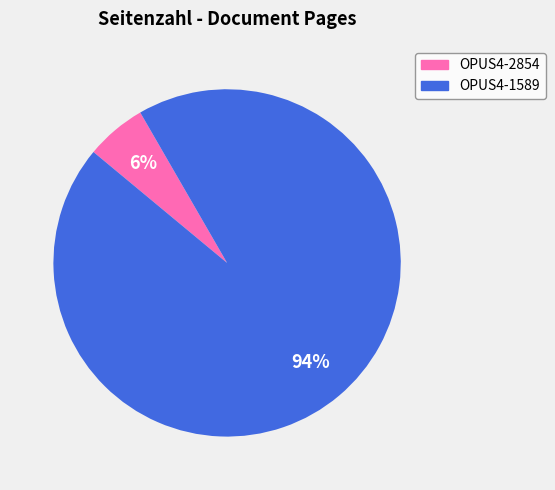

How many slices are in this pie chart?

2